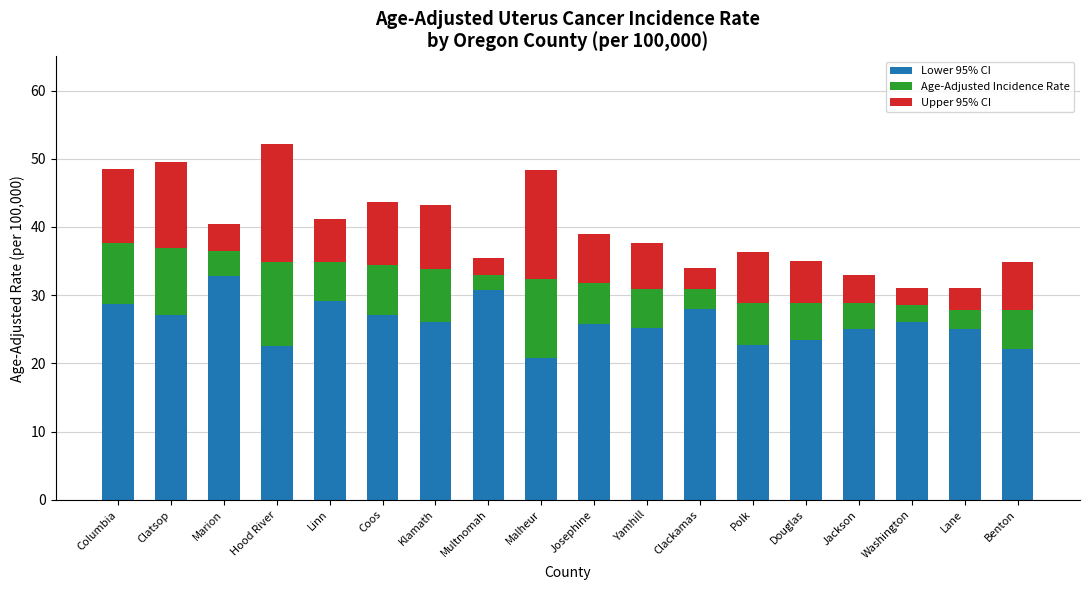

The Lower 95% CI series shows 10.8 at Lane. True or false?

False